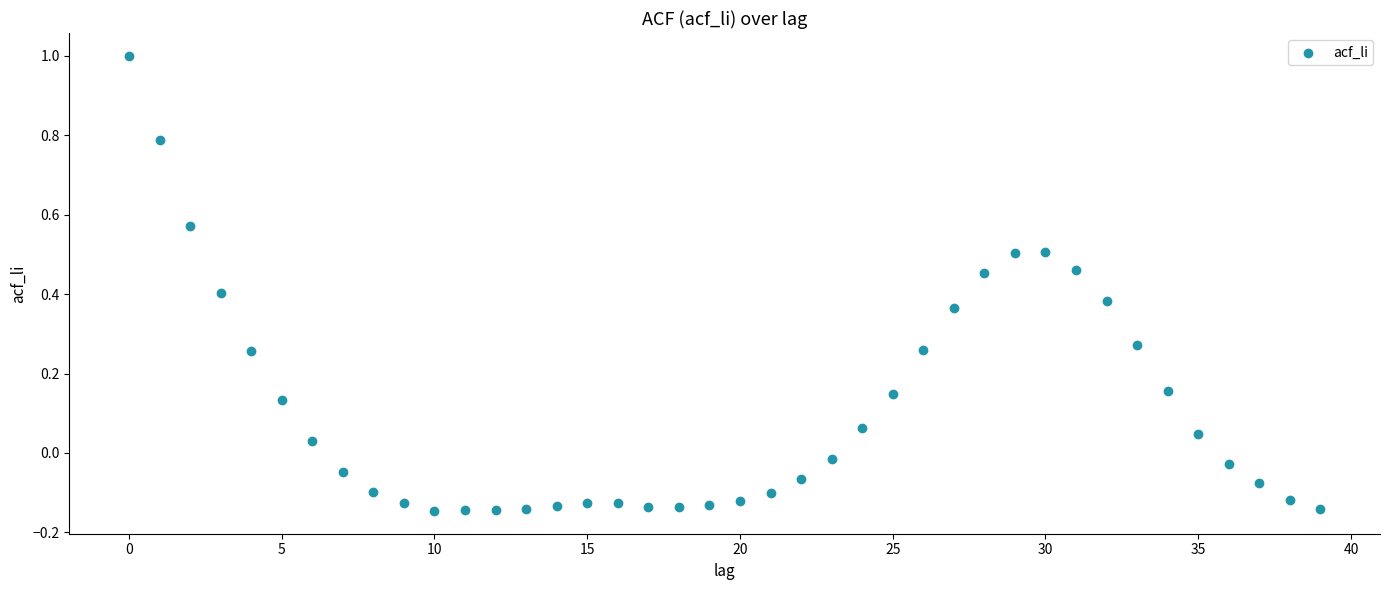

What is the range of Y values (max minus min)?

1.1